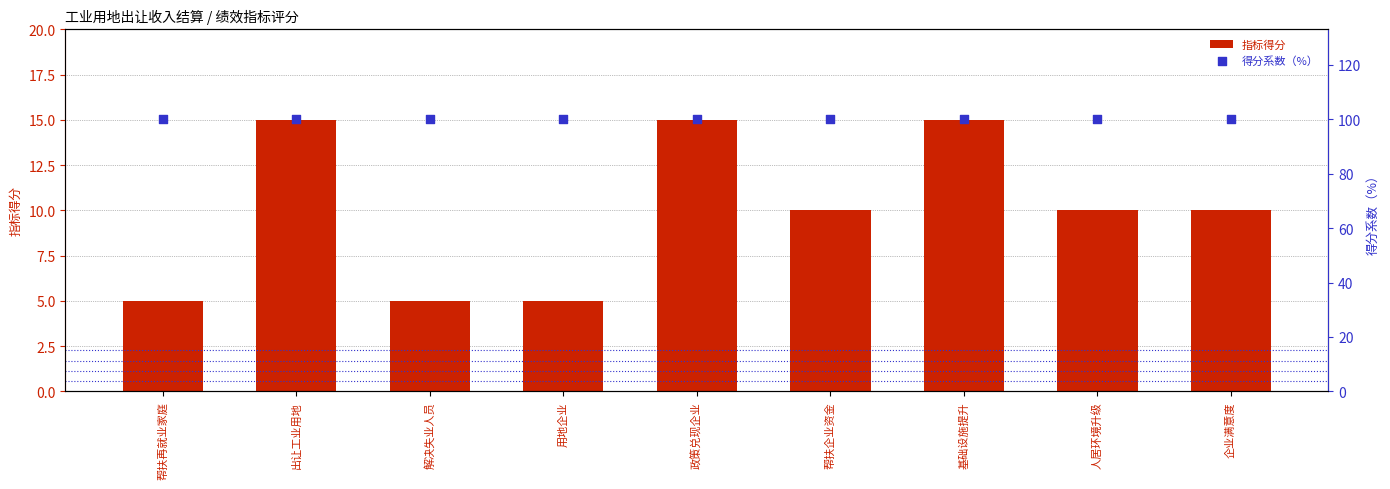

Which series has the largest Y range (max minus min)?

指标得分